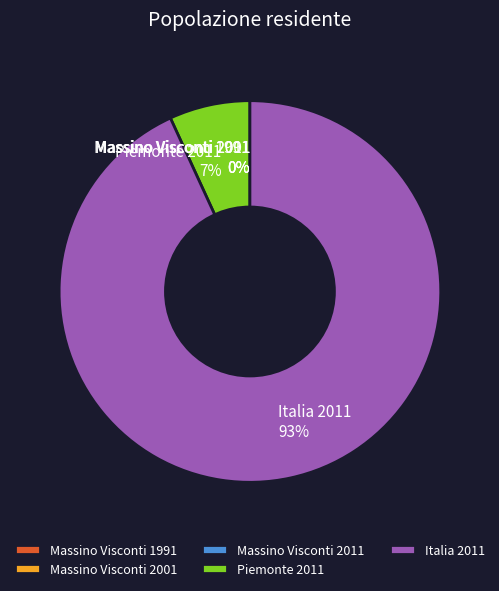

Which slice is the largest?

Italia 2011